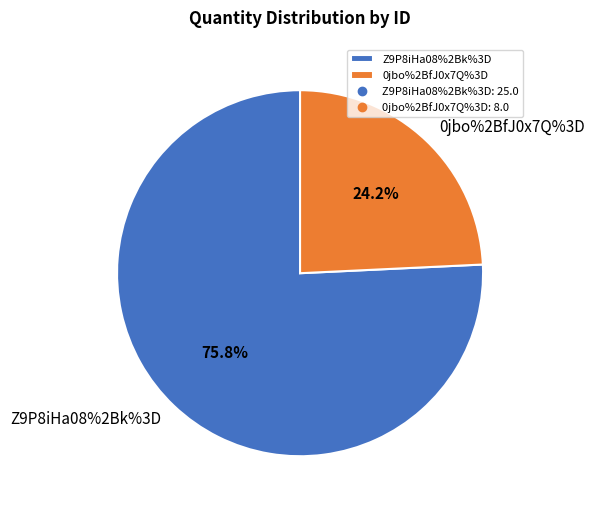

Which category has the smallest portion of the pie?

0jbo%2BfJ0x7Q%3D